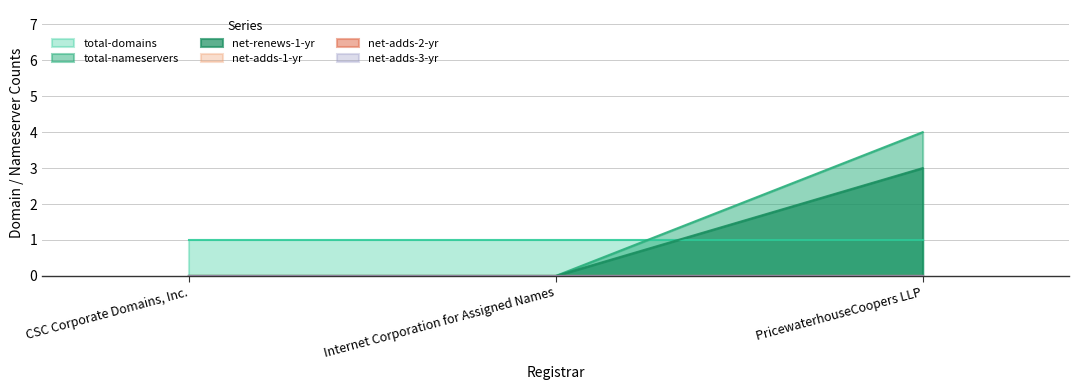

Where is net-adds-2-yr nearest to the value 0?

CSC Corporate Domains, Inc.